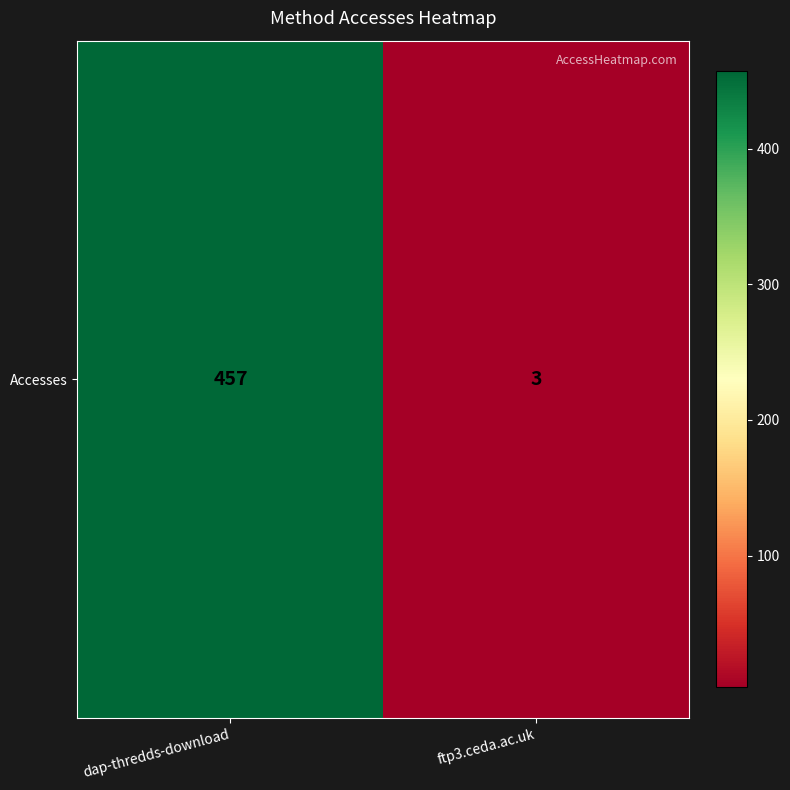

What is the approximate value at ftp3.ceda.ac.uk?

3